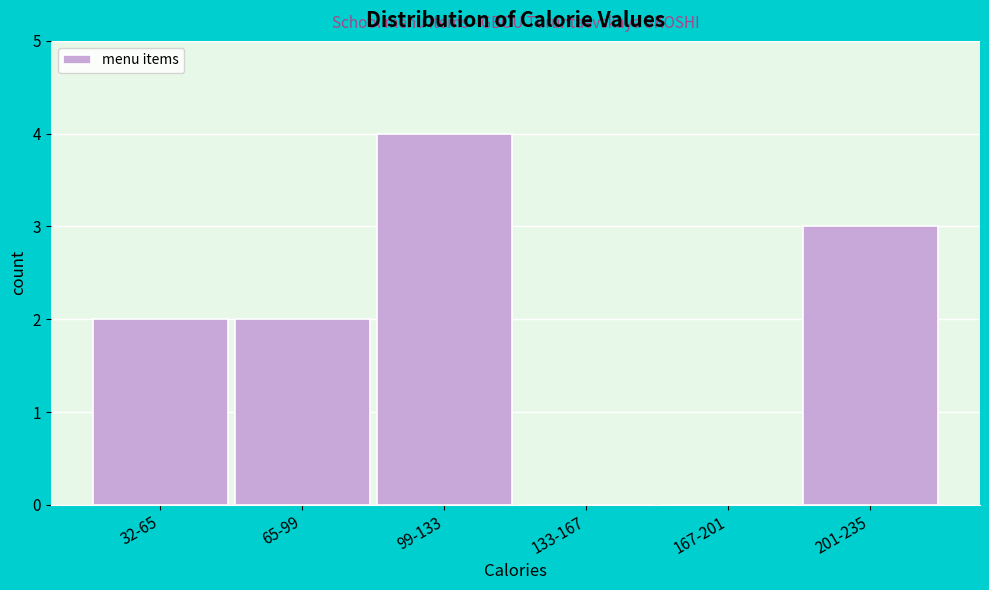

Reading right to left, list all the values displayed in this chart.

201-235=3	167-201=0	133-167=0	99-133=4	65-99=2	32-65=2